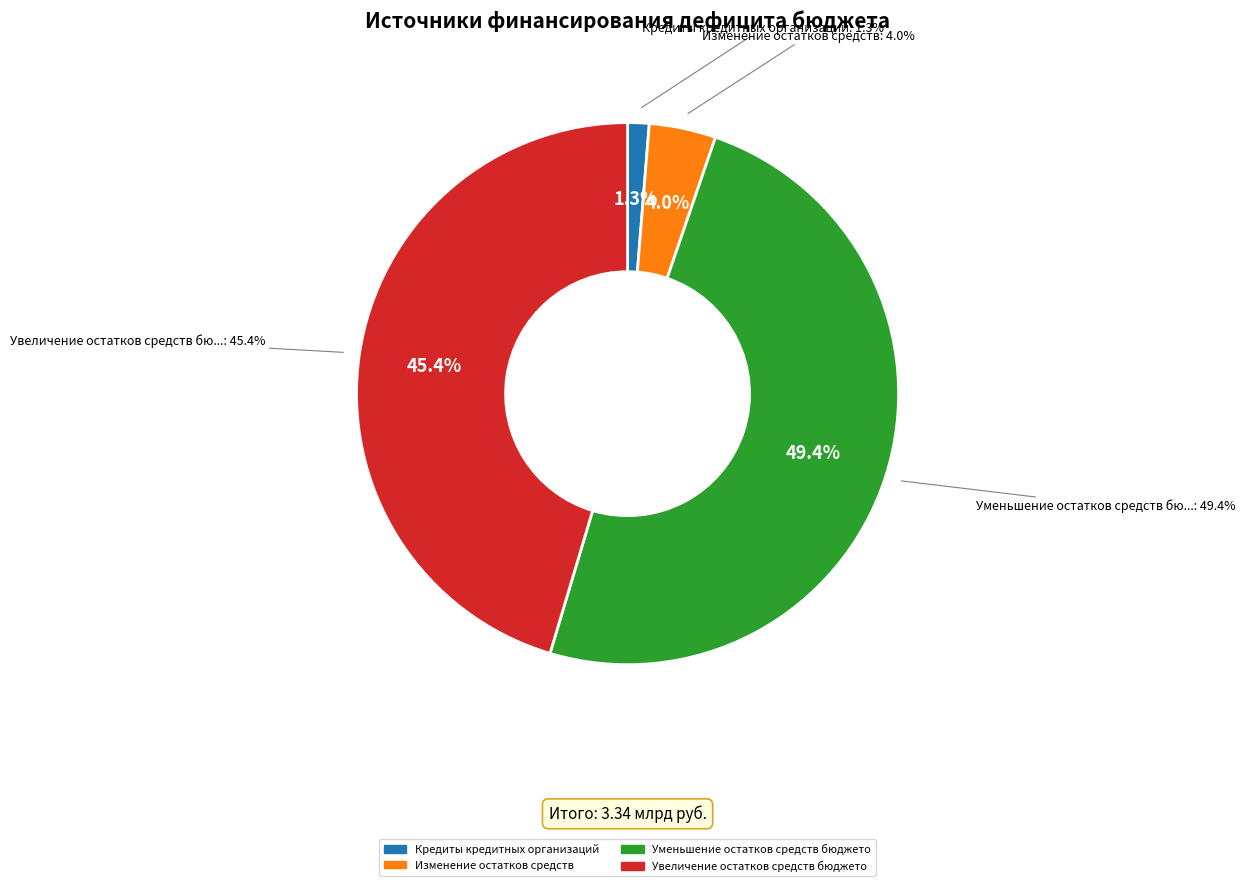

True or false: Кредиты кредитных организаций accounts for 1% of the total.

True